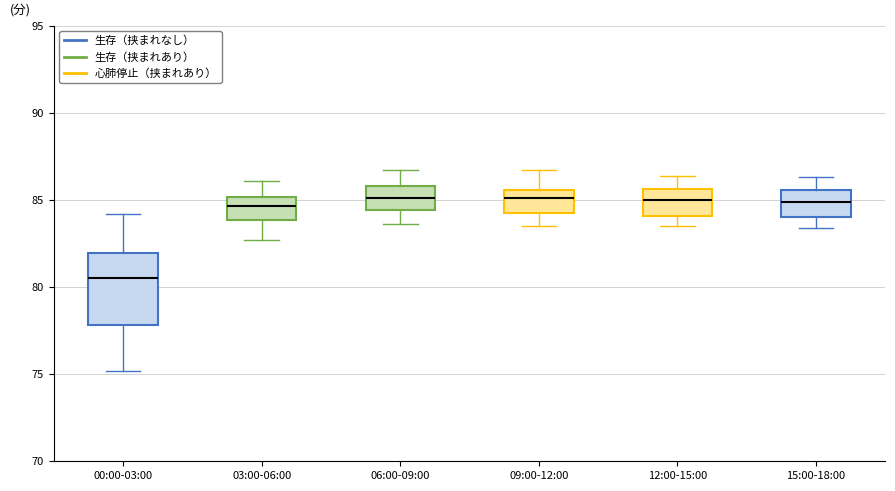

Reading left to right, transcribe this box plot: for each box, give where its median line is, the range the box spans, and where its two whiskers end, as read against the y-axis. The values are not printed on the chart, so give them approximately, as read against the axis.

00:00-03:00: median 80.5, box 78.0 to 82.0, whiskers 75.0 to 84.0
03:00-06:00: median 84.5, box 84.0 to 85.0, whiskers 82.5 to 86.0
06:00-09:00: median 85.0, box 84.5 to 86.0, whiskers 83.5 to 86.5
09:00-12:00: median 85.0, box 84.0 to 85.5, whiskers 83.5 to 86.5
12:00-15:00: median 85.0, box 84.0 to 85.5, whiskers 83.5 to 86.5
15:00-18:00: median 85.0, box 84.0 to 85.5, whiskers 83.5 to 86.5